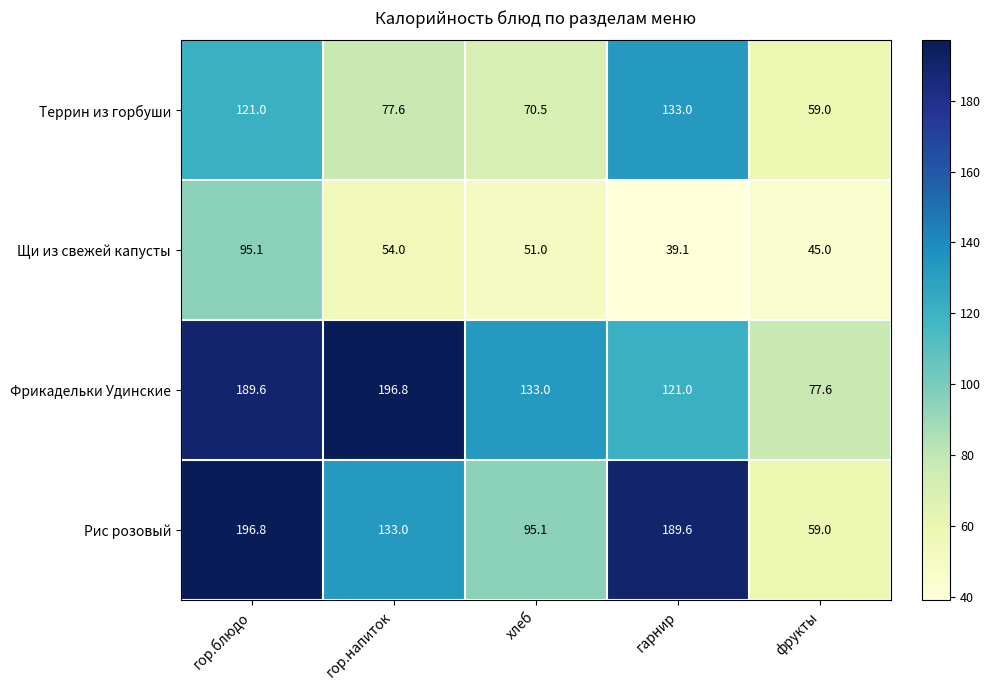

Where does the Щи из свежей капусты series first go above 51?

гор.блюдо